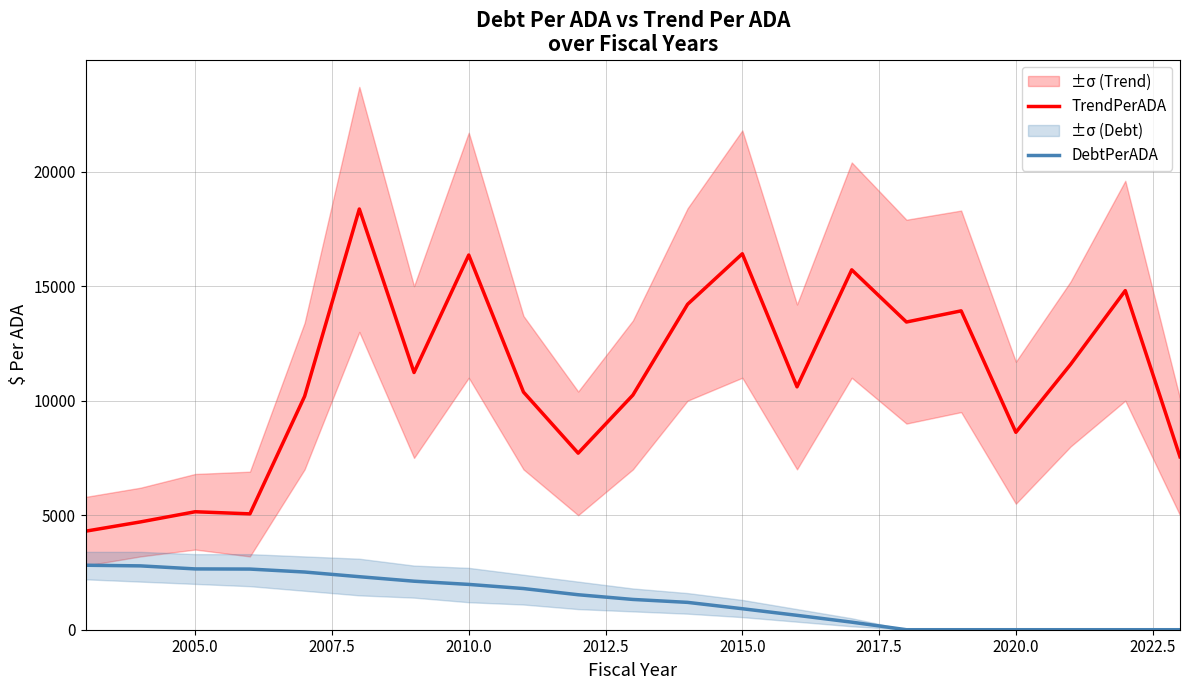

In TrendPerADA, how many points are higher than both neighbors (excluding endpoints)?

7